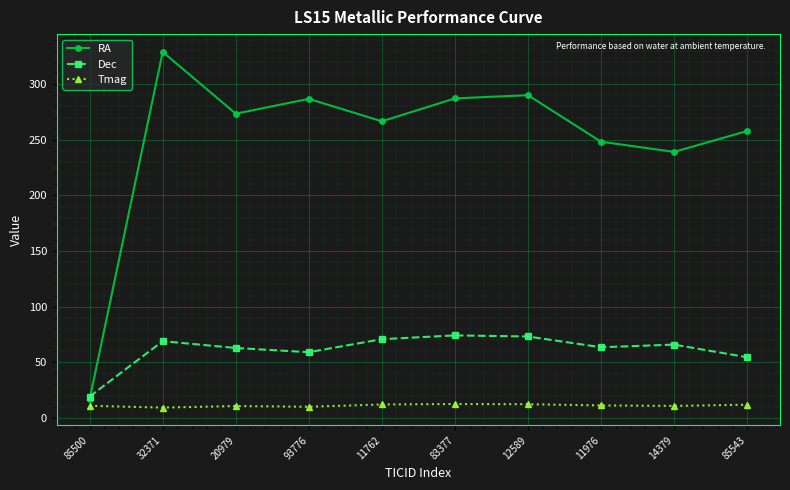

Which series changed the most between 83377 and 85543?

RA